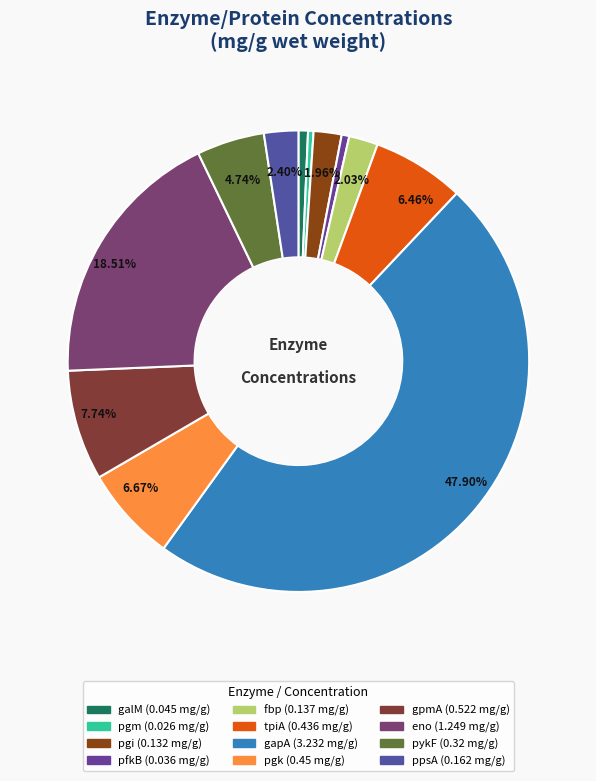

How many segments does this pie chart have?

12